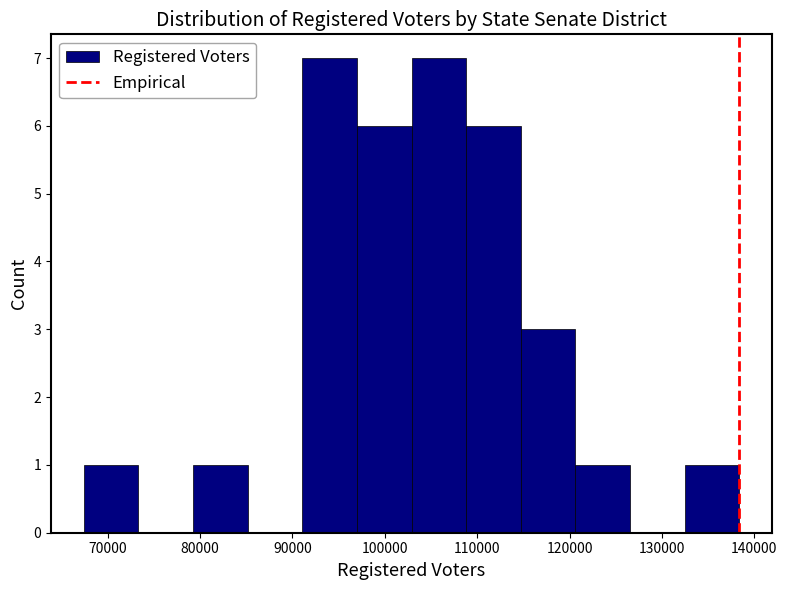

Reading left to right, list every bar in this chart as the range it spans on the x-axis followed by its height. Neither the bar edges nor the heights are printed on the chart, so give them approximately, as read against the axes.

67000 to 73000: 1
73000 to 79000: 0
79000 to 85000: 1
85000 to 91000: 0
91000 to 97000: 7
97000 to 103000: 6
103000 to 109000: 7
109000 to 115000: 6
115000 to 121000: 3
121000 to 127000: 1
127000 to 132000: 0
132000 to 138000: 1